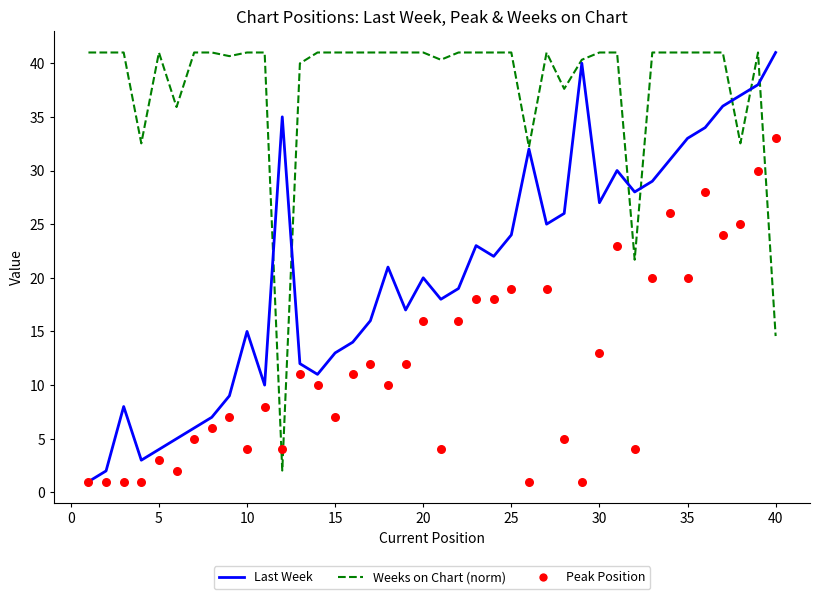

Is the value of Last Week at 15 greater than the value of Peak Position at 10?

Yes